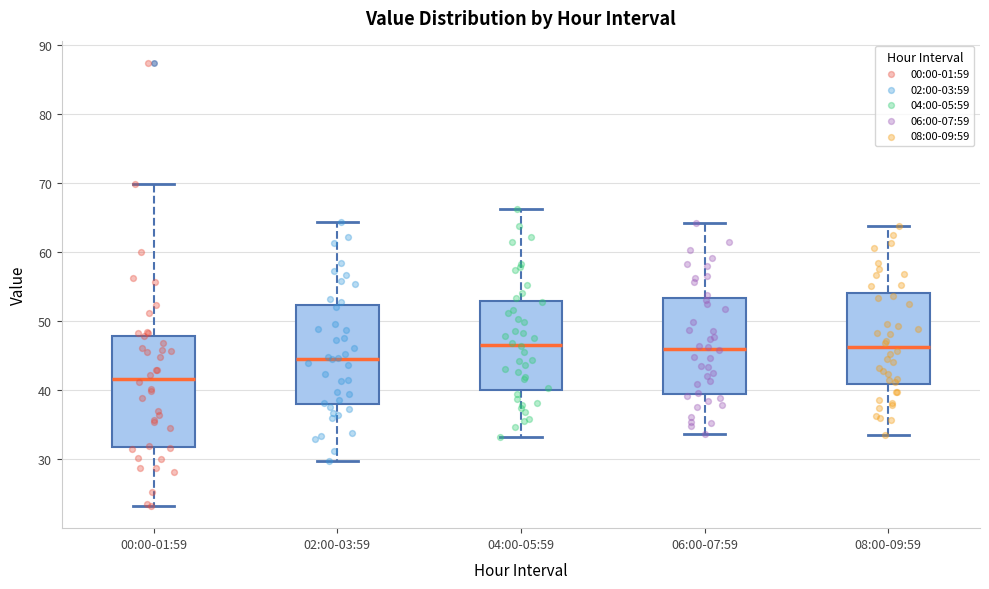

Reading left to right, read every box against the y-axis: the position of its median line, the range the box covers, and the ends of its whiskers. The values are not printed on the chart, so give them approximately, as read against the axis.

00:00-01:59: median 42, box 32 to 48, whiskers 23 to 70
02:00-03:59: median 45, box 38 to 52, whiskers 30 to 64
04:00-05:59: median 47, box 40 to 53, whiskers 33 to 66
06:00-07:59: median 46, box 40 to 53, whiskers 34 to 64
08:00-09:59: median 46, box 41 to 54, whiskers 34 to 64